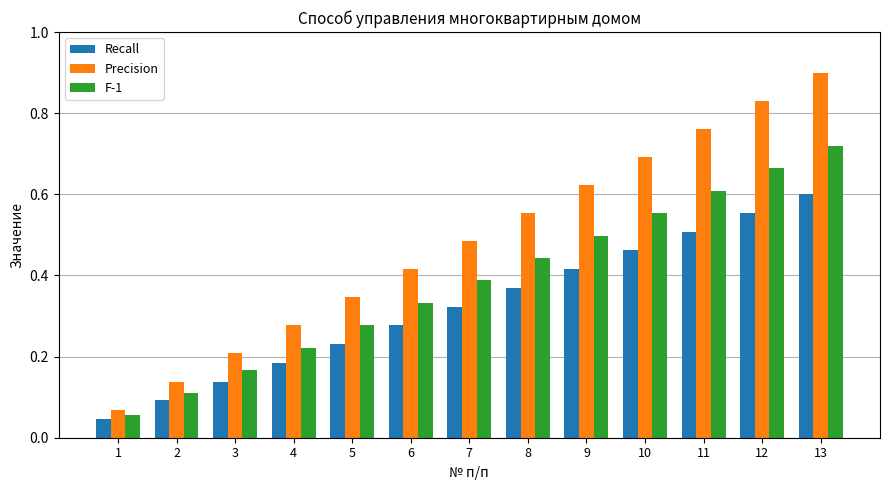

Which series has the widest spread of values?

Precision